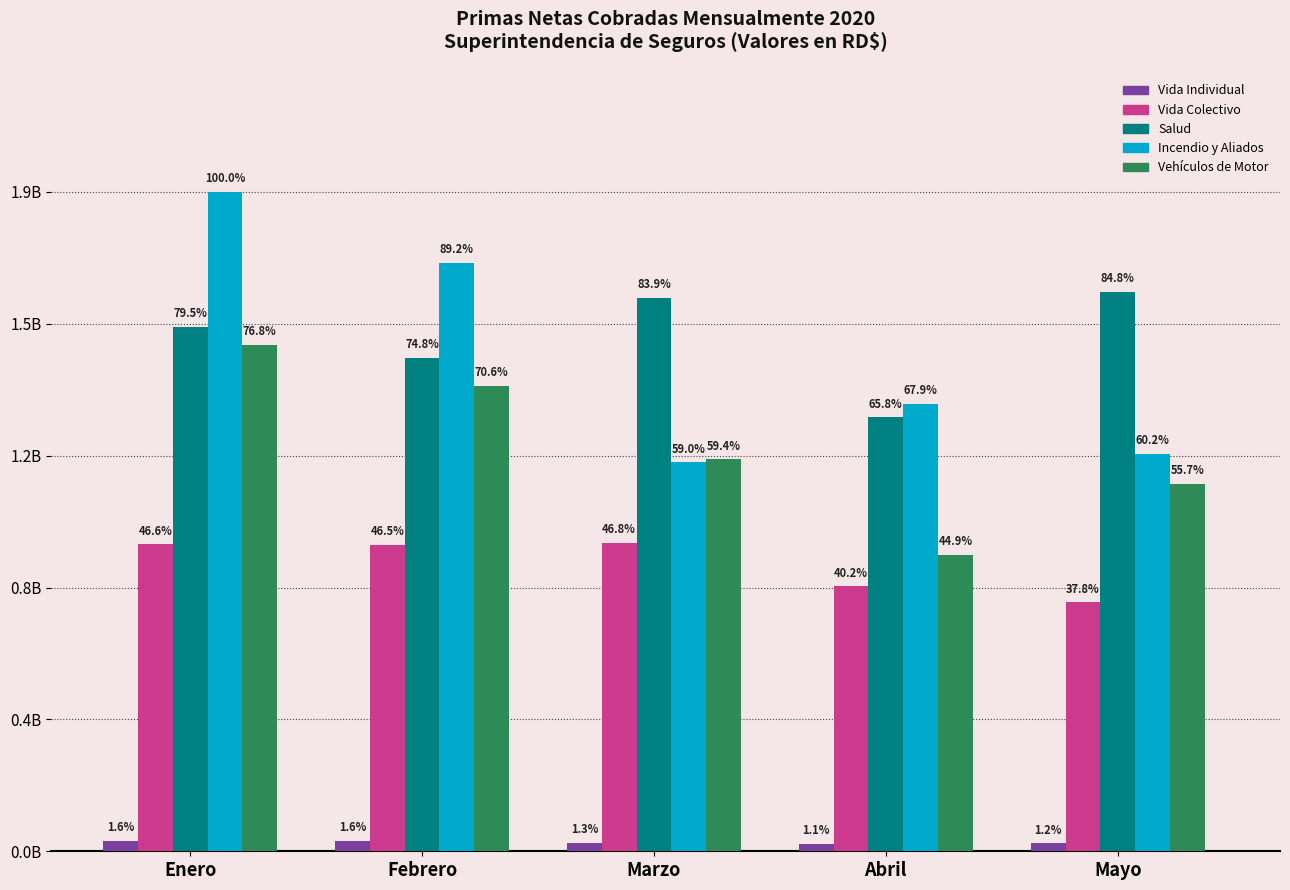

What are all the series names shown in the legend?

Vida Individual, Vida Colectivo, Salud, Incendio y Aliados, Vehículos de Motor